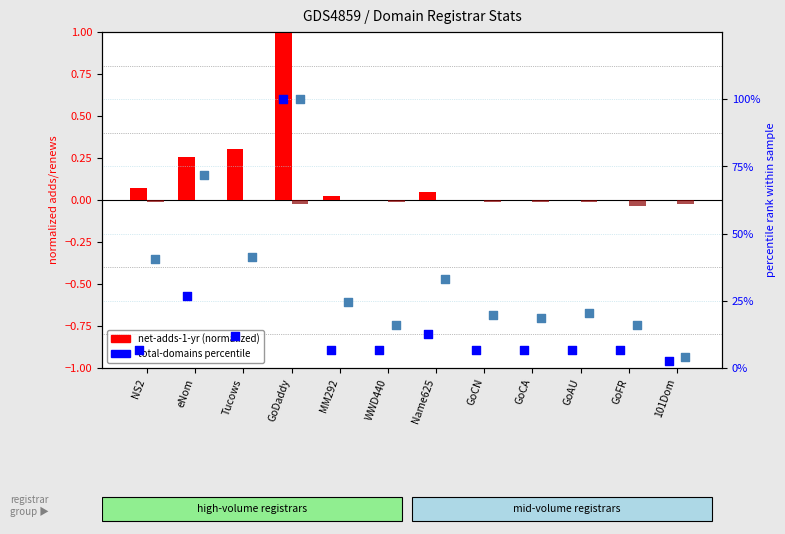

Which series has the widest spread of Y values?

total-domains %